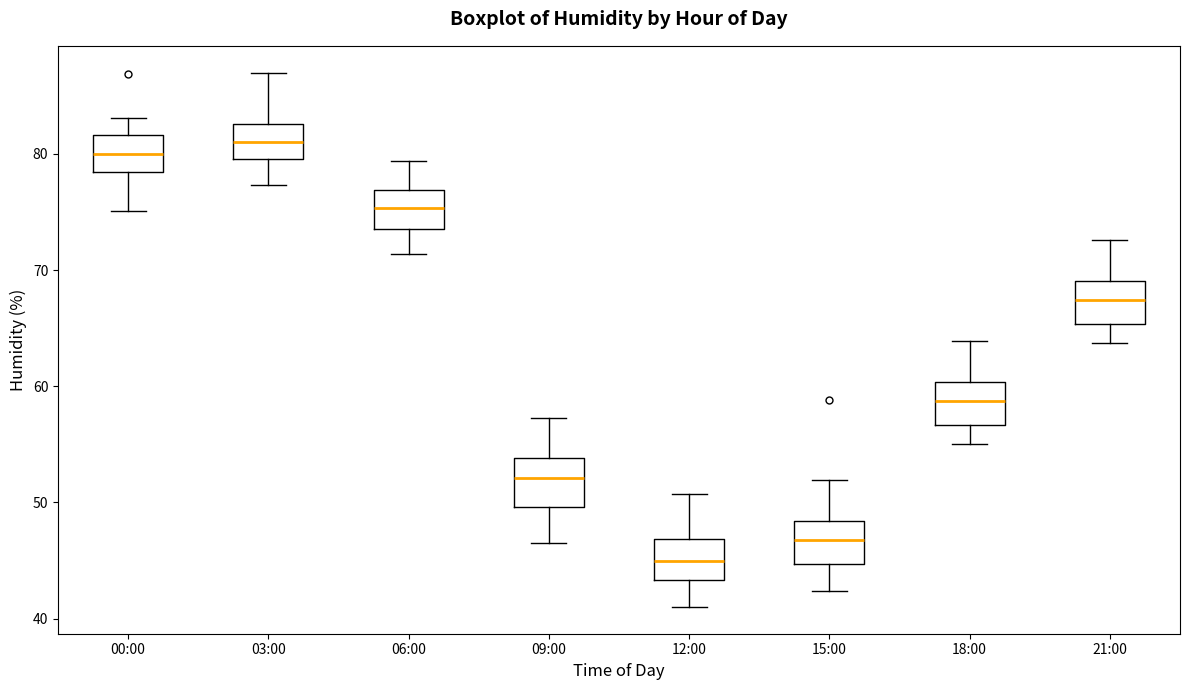

Where is the lower edge of the box for 15:00 on the y-axis? The values are not printed on the chart, so give them approximately, as read against the axis.

45